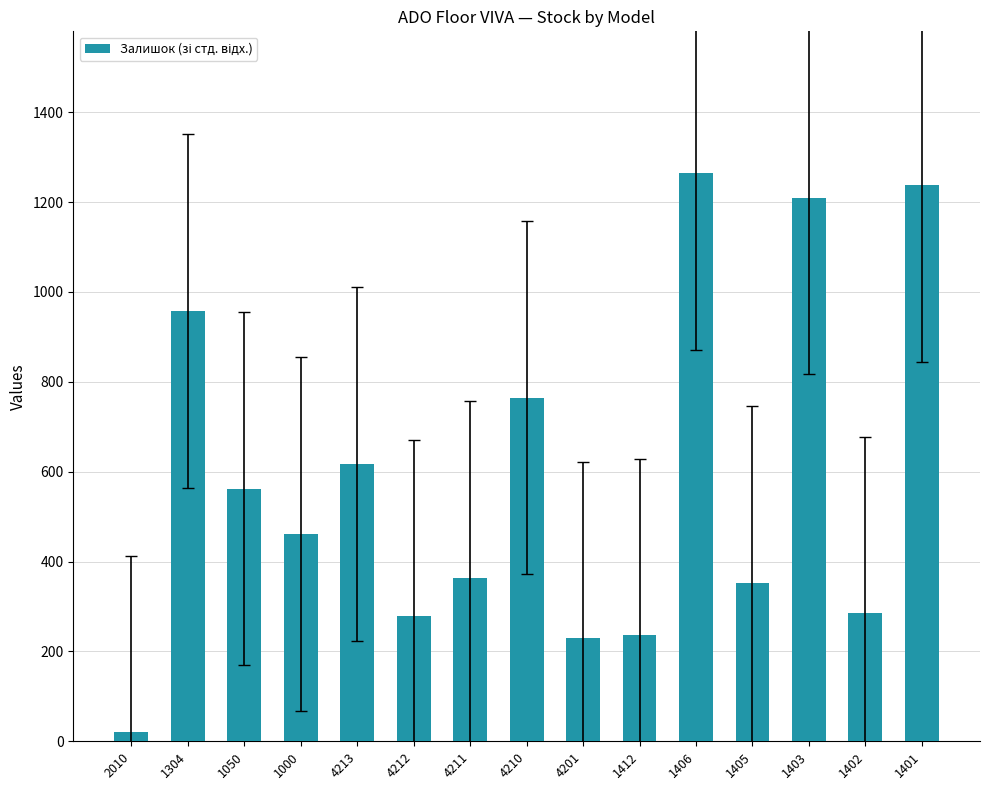

The chart shows a value of 129 at 1412. True or false?

False